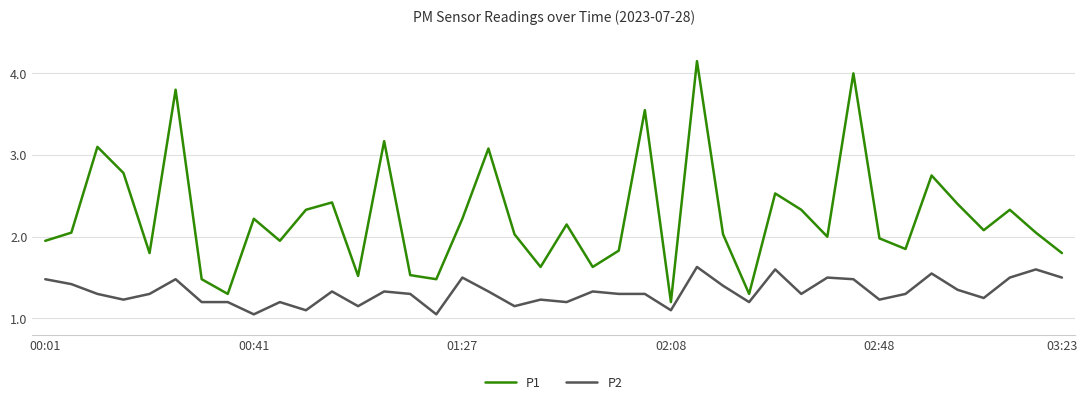

List the series in order of their overall mean, highest first.

P1, P2